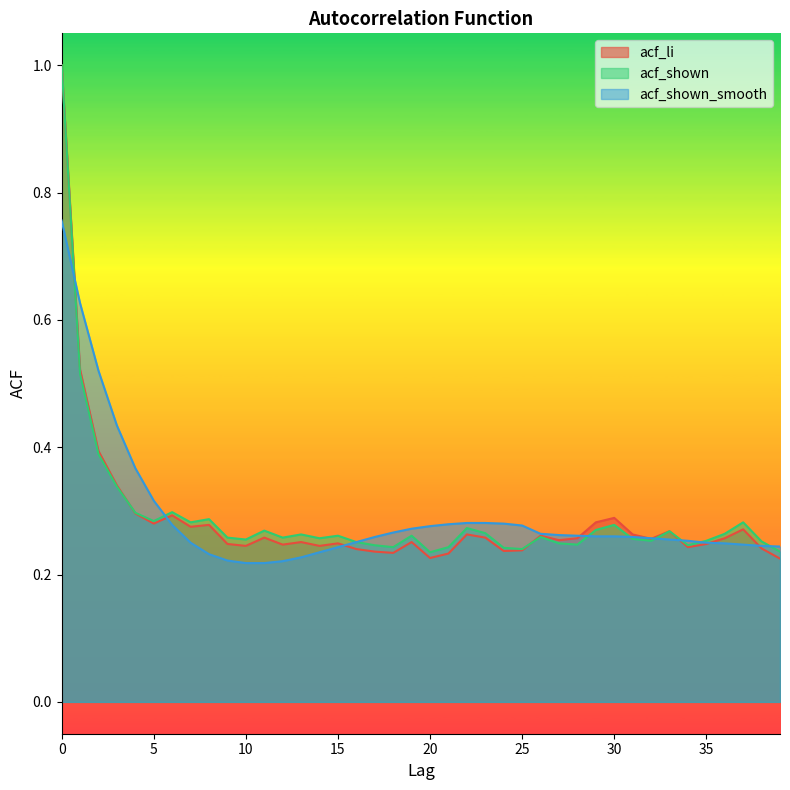

Does the chart display data point markers on the line(s)?

No